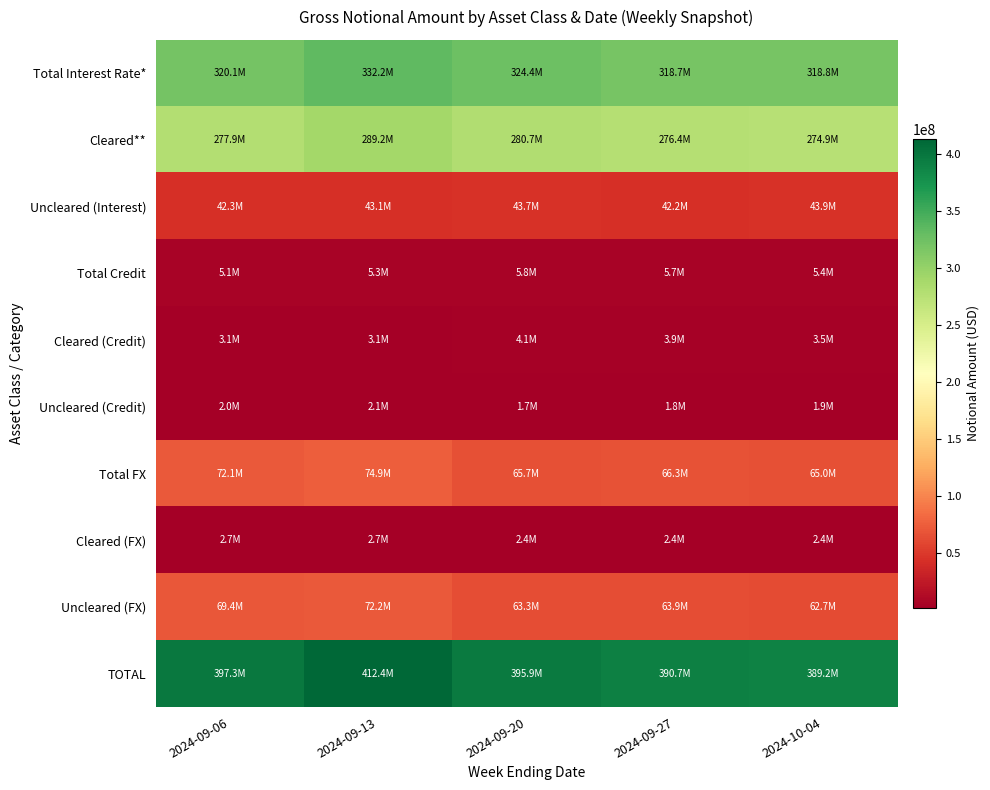

What is the spread (max minus min) of values at 2024-10-04?

387283837